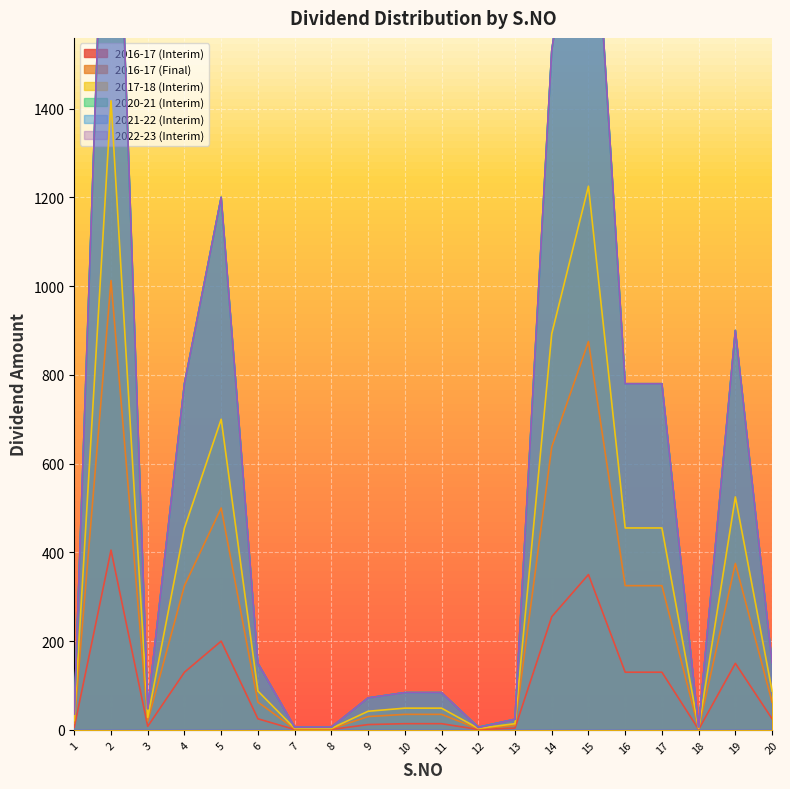

Rank the categories by 2022-23 (Interim) value from highest to lowest.

2, 15, 14, 5, 19, 4, 16, 17, 6, 20, 10, 11, 9, 3, 1, 13, 7, 8, 18, 12